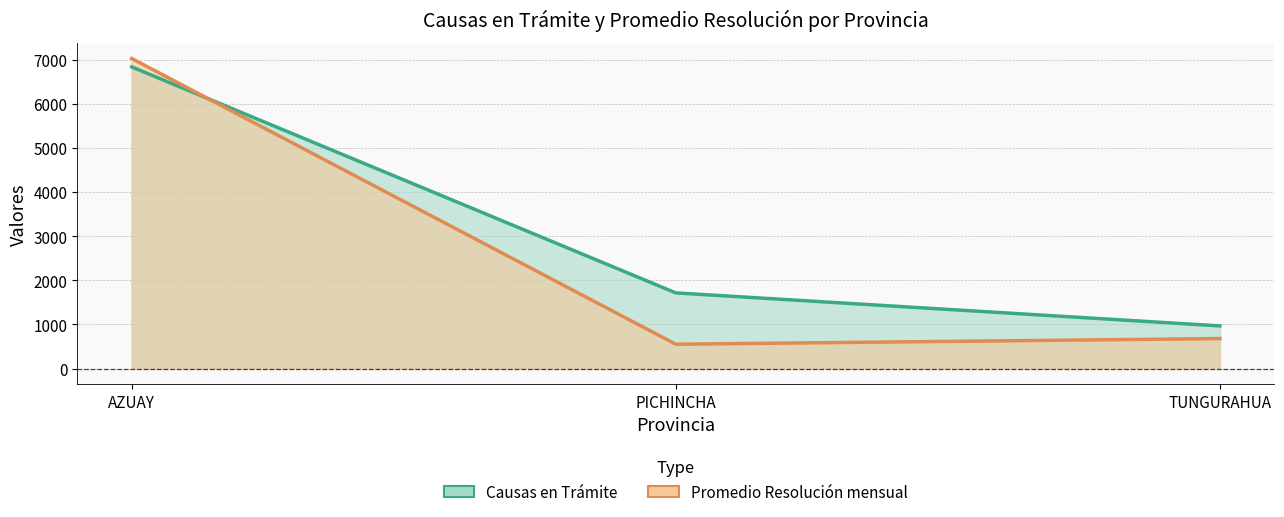

The Causas en Trámite series shows 6835 at AZUAY. True or false?

True